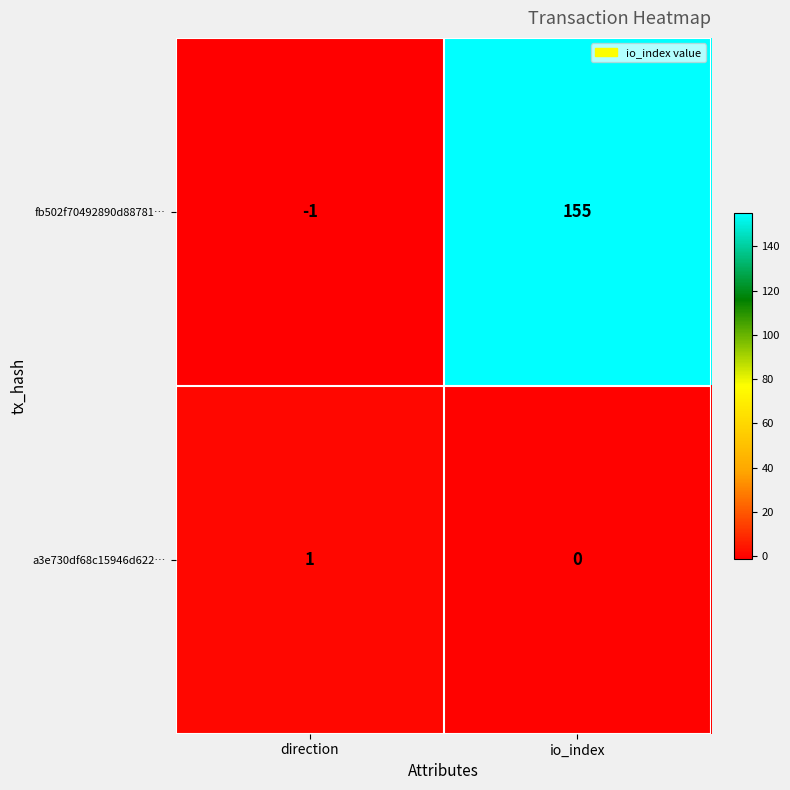

Which series changed the most between direction and io_index?

fb502f70492890d88781…